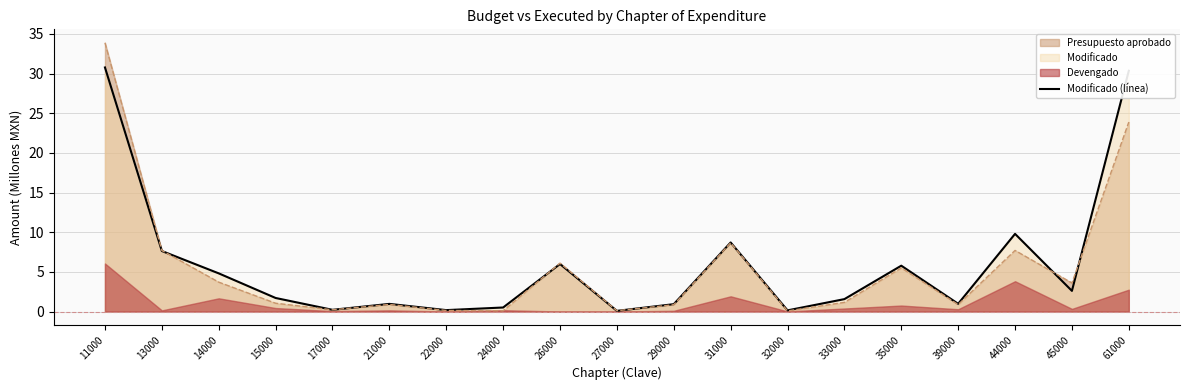

What is the value of the 2nd point from the left?

7.6